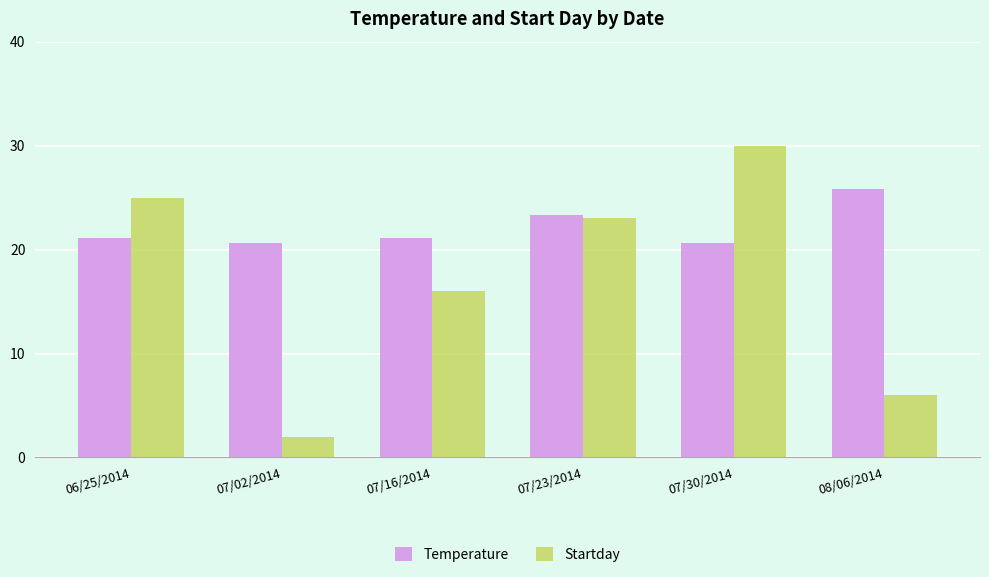

True or false: Startday has a value of 25.0 at 06/25/2014.

True